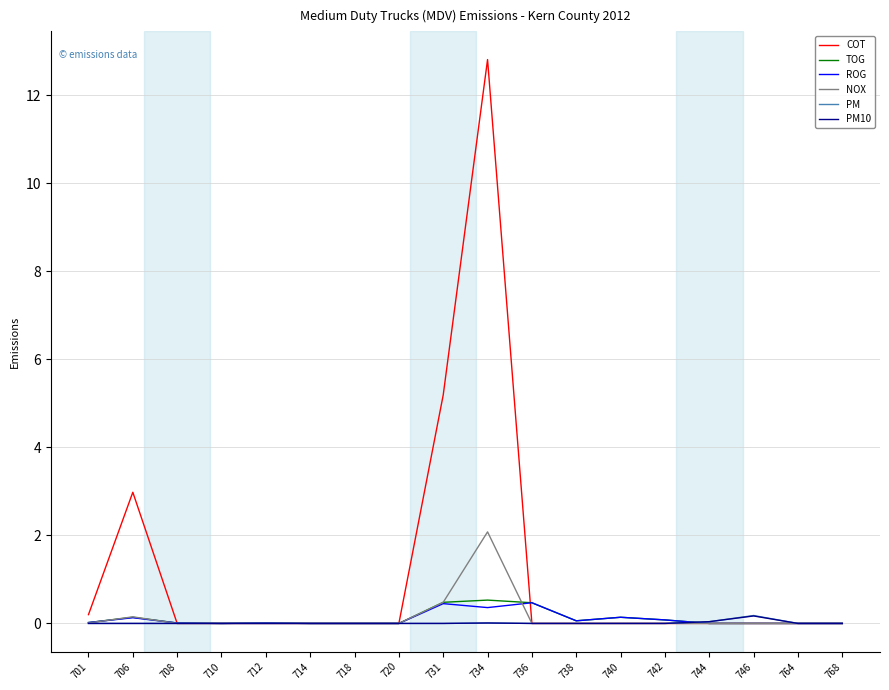

At which category does COT reach its first local peak?

706